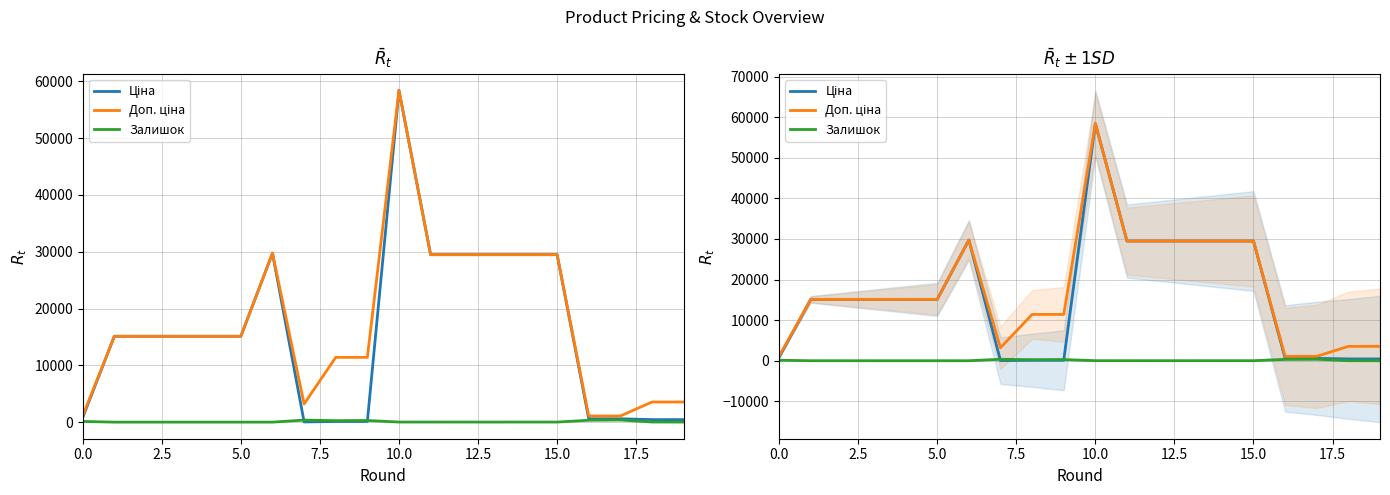

What is the sum of all Ціна values?

314376.0